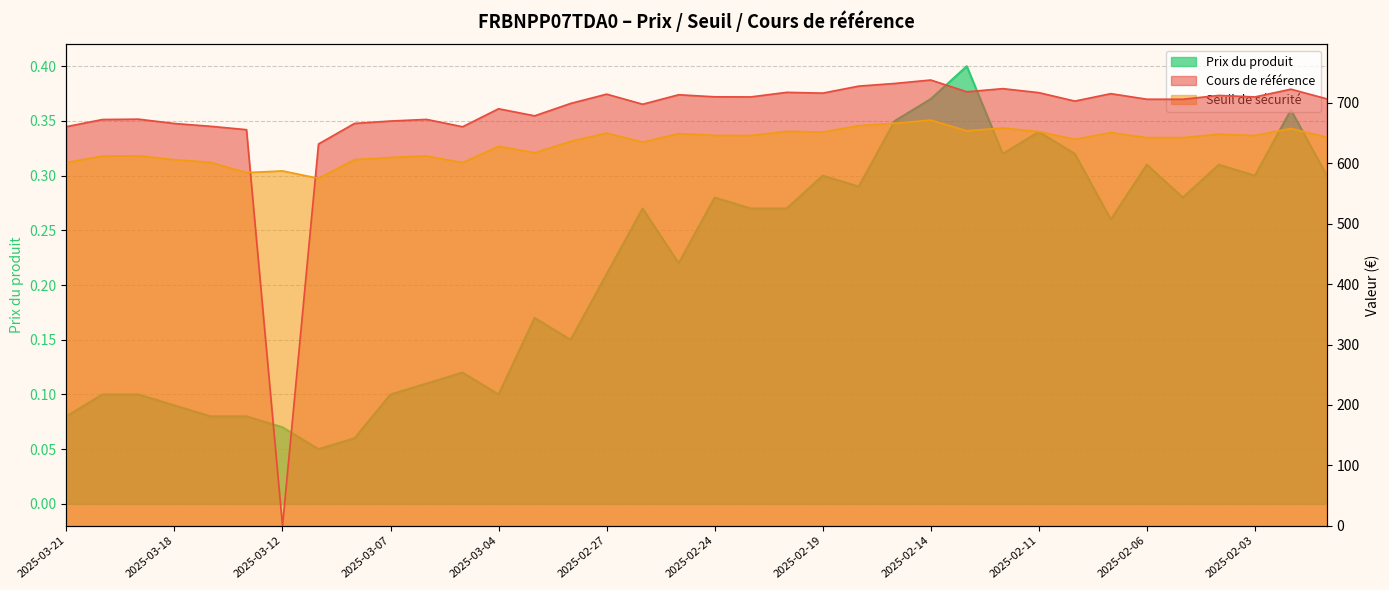

True or false: Cours de référence and Prix du produit cross at least once.

True